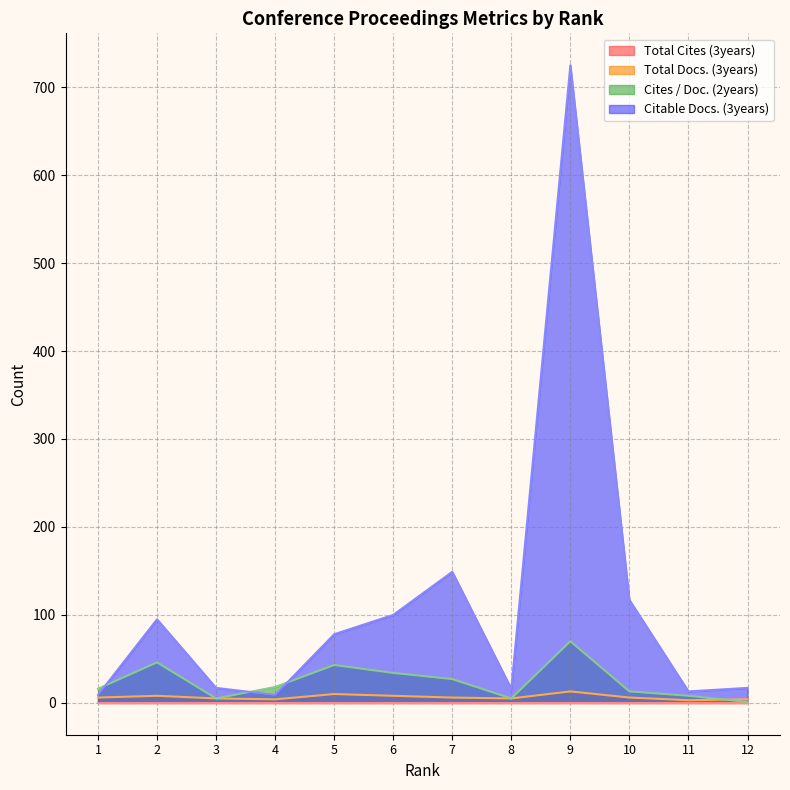

What is the difference between the Cites / Doc. (2years) values at 4 and 1?

2